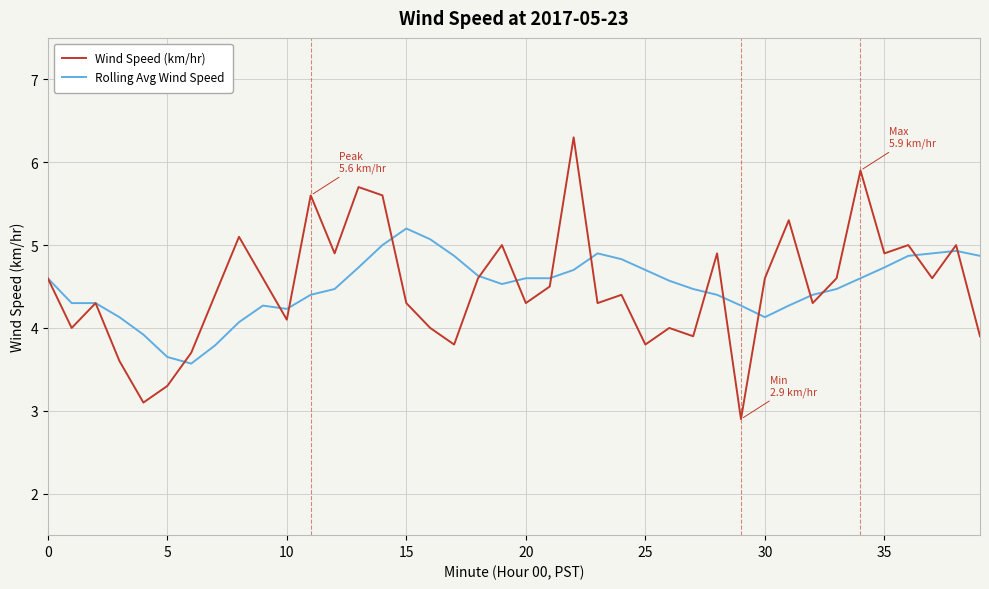

What is the minimum value shown in the chart?

2.9